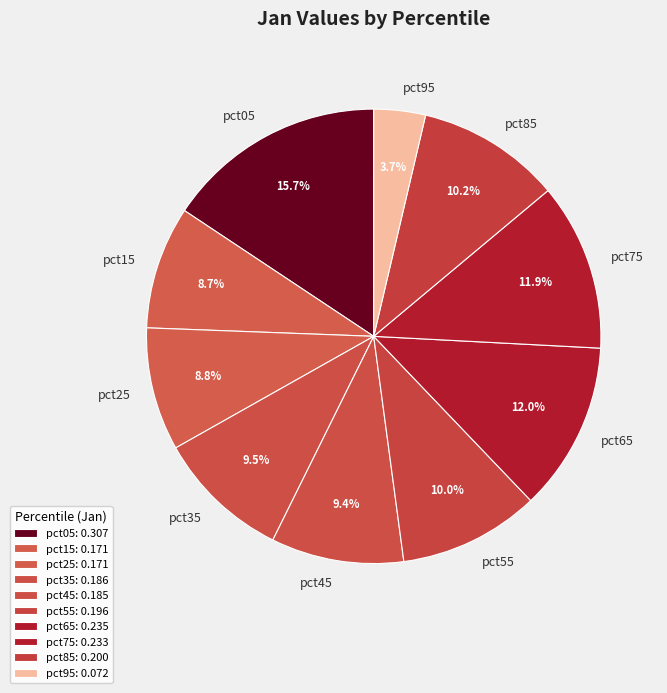

Which category has the biggest portion of the pie?

pct05